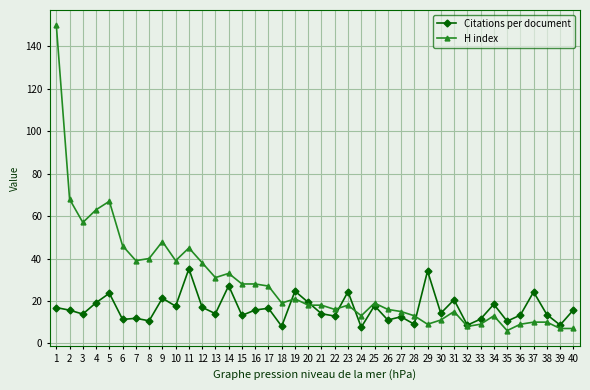

At how many categories does at least one series exceed 125?

1